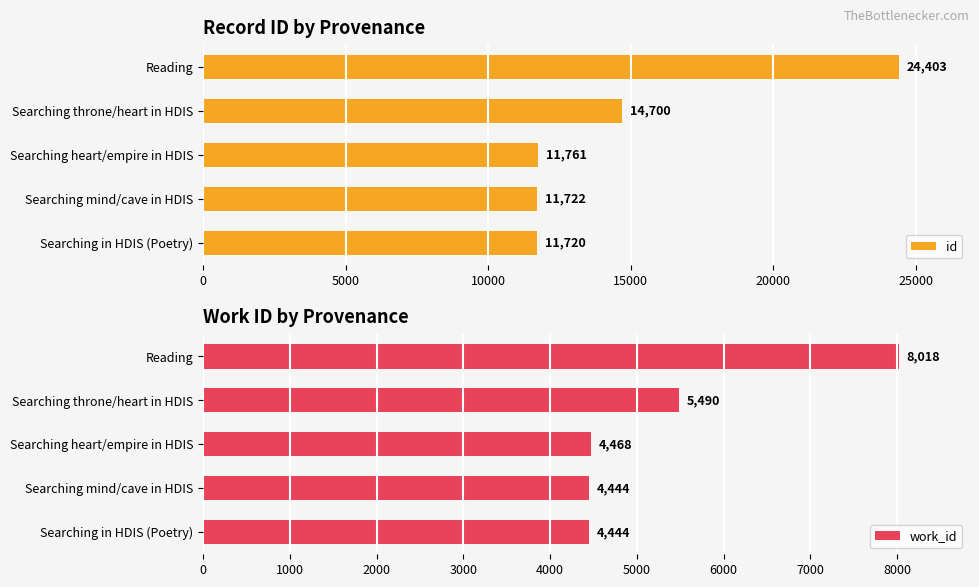

The value of id at Searching mind/cave in HDIS is 19048. True or false?

False